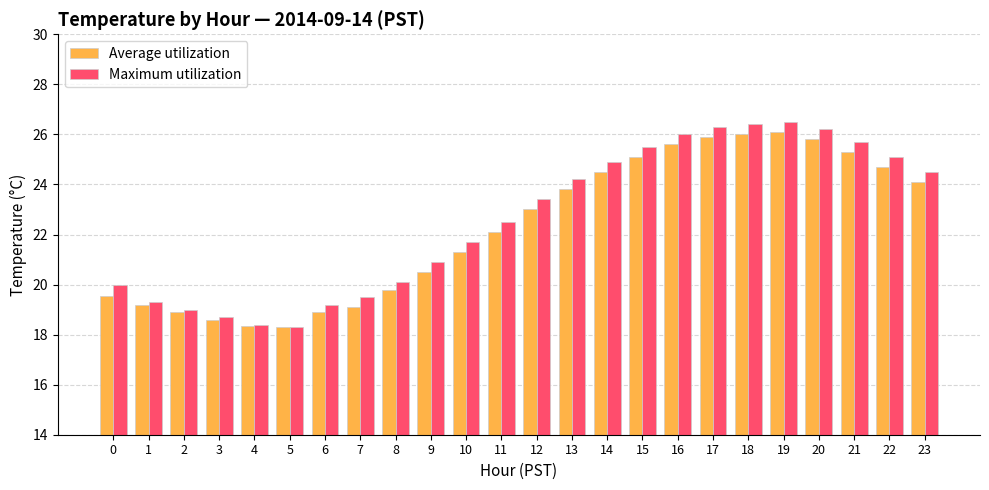

True or false: Average utilization has a value of 18.9 at 6.

True